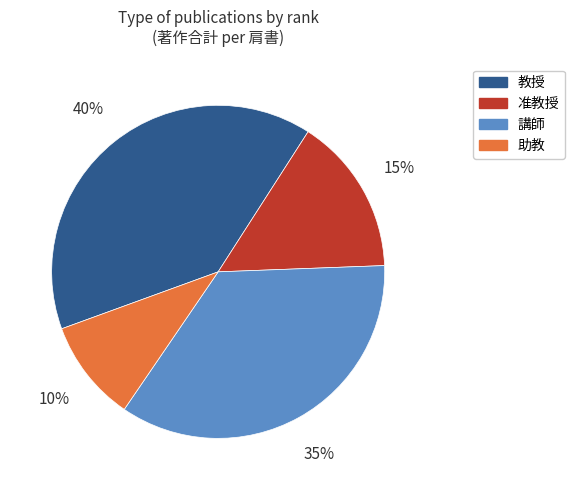

To the nearest percent, what is the average slice percentage?

25%